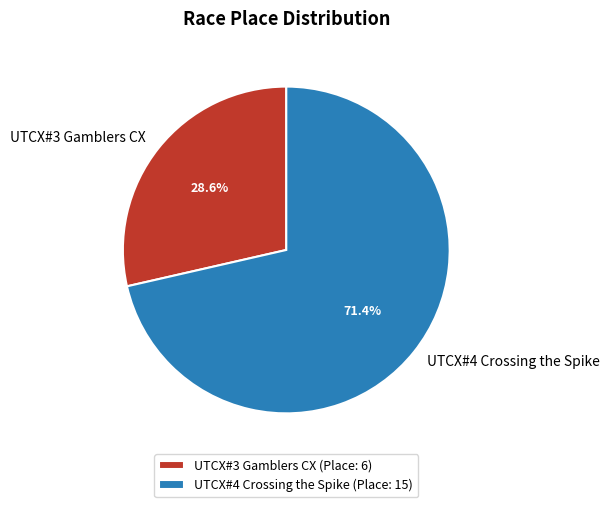

Does any single category account for the majority?

Yes